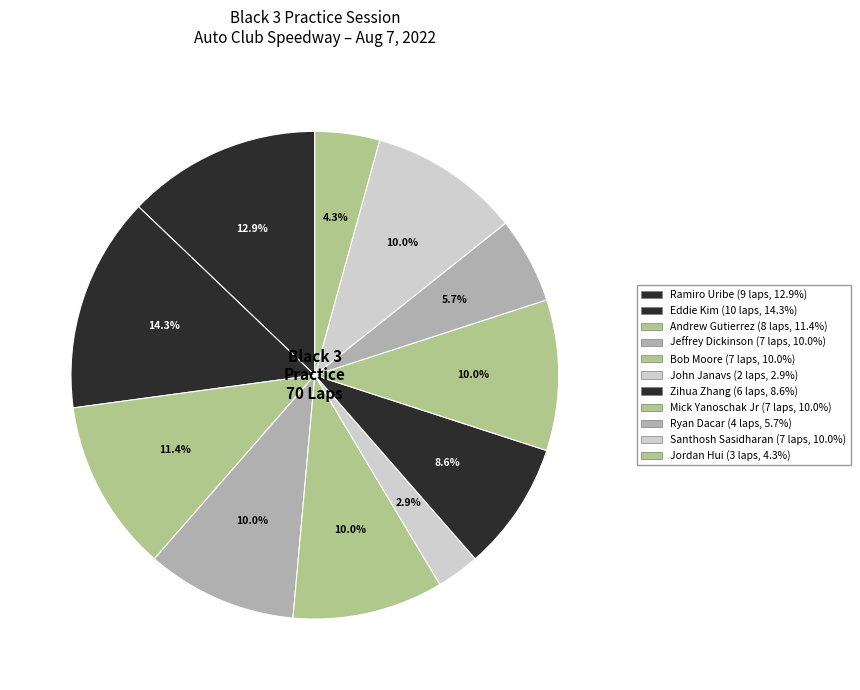

What is the largest slice in the pie chart?

Eddie Kim